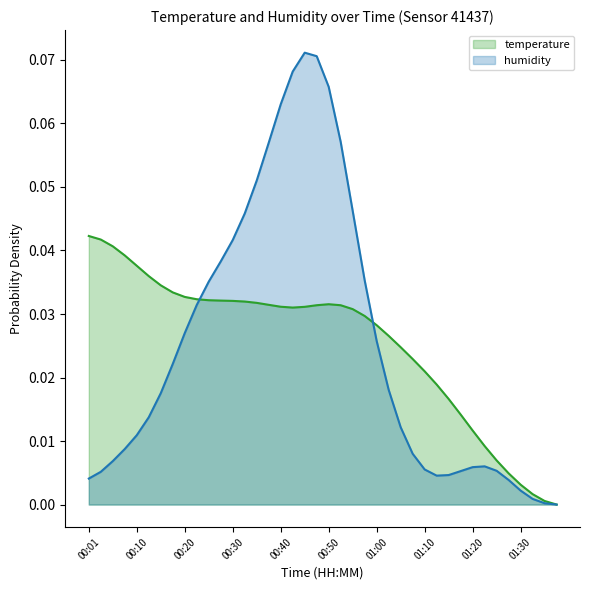

Which series has the largest total across all categories?

temperature